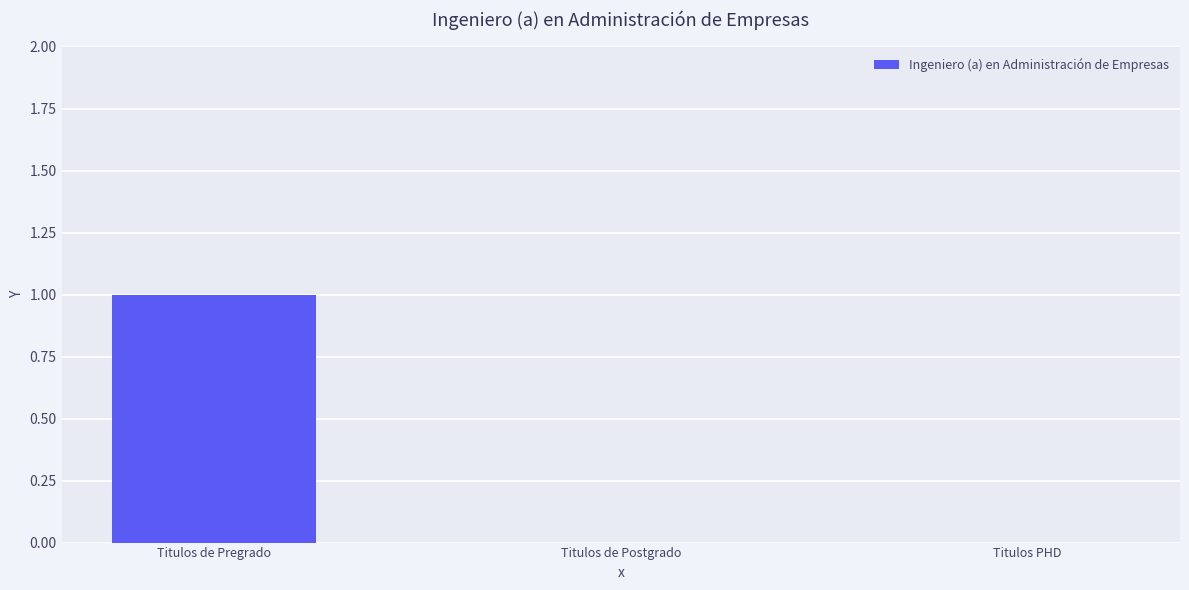

How many data points does each series have?

3